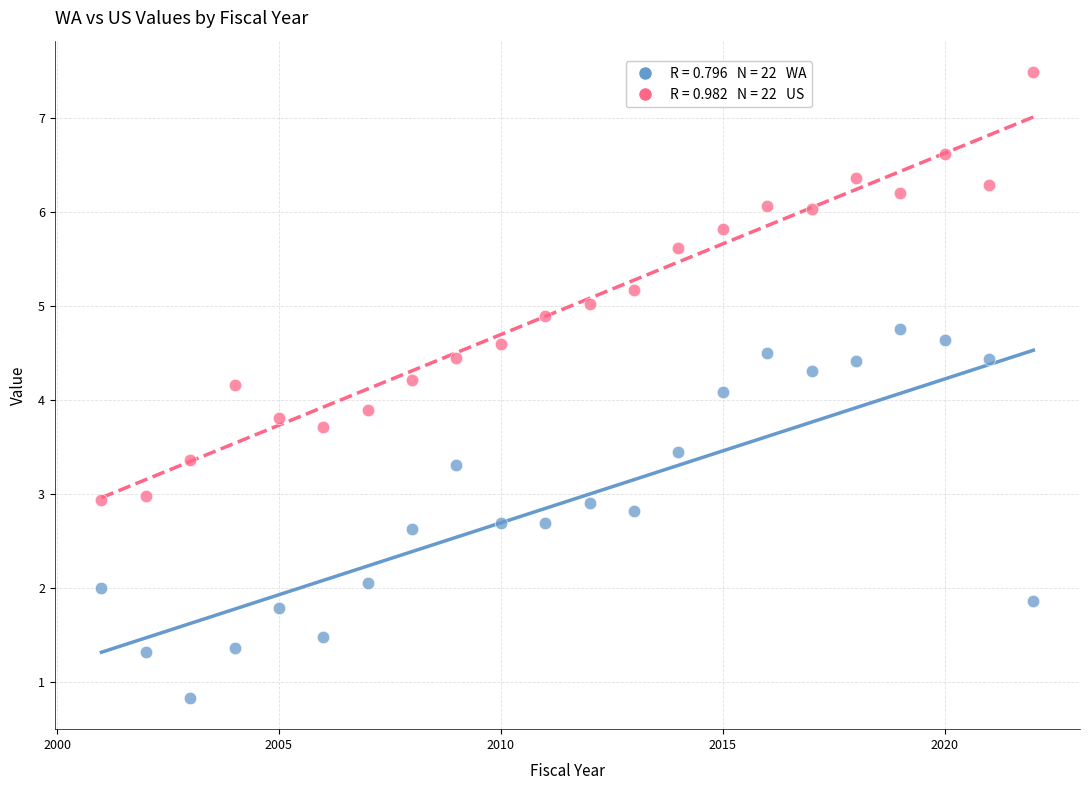

Across all data points, what is the range of X values (max minus min)?

21.0